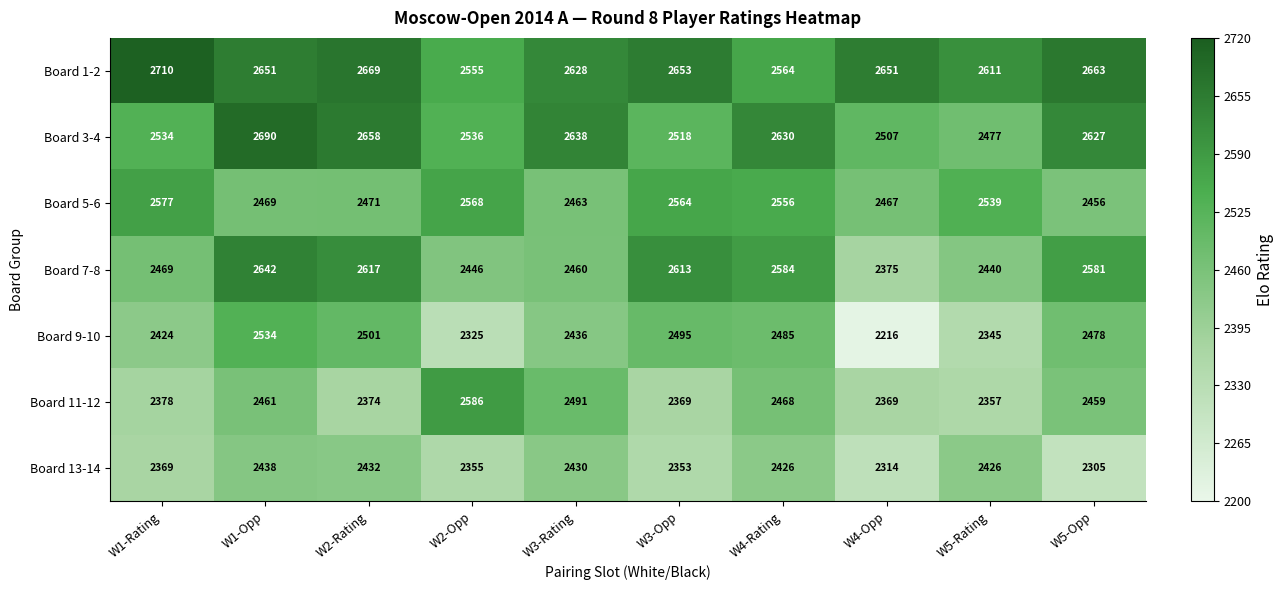

At how many categories does at least one series exceed 2550?

10